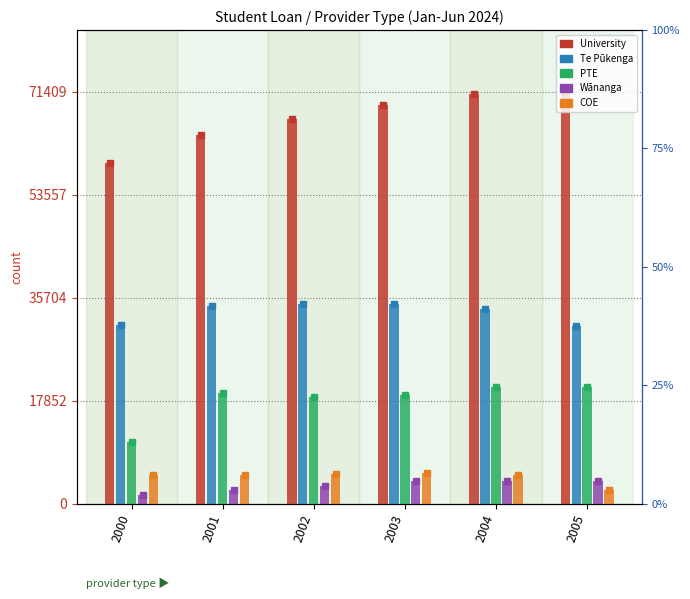

Which label corresponds to the largest value in the chart?

2005